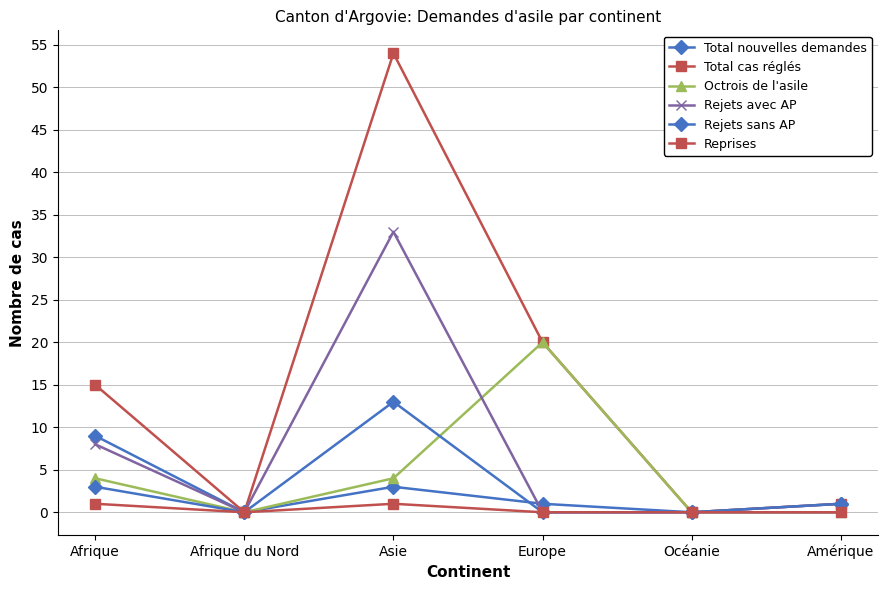

What is the label of the 2nd point from the left?

Afrique du Nord